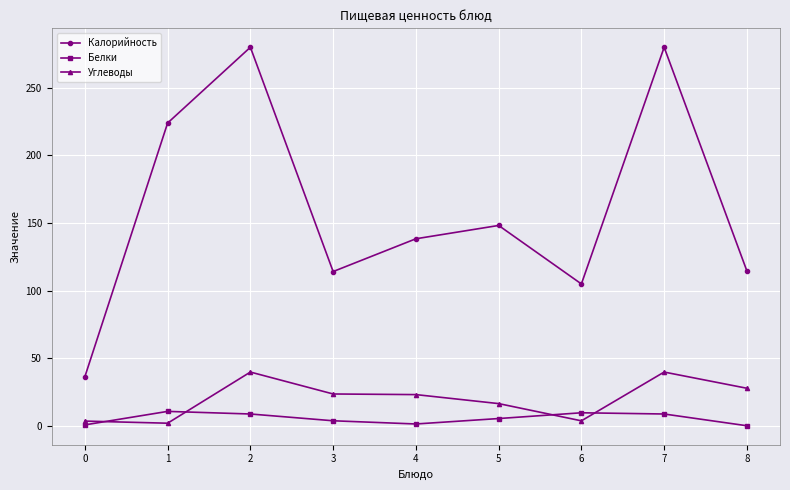

True or false: Углеводы and Калорийность intersect in this chart.

False